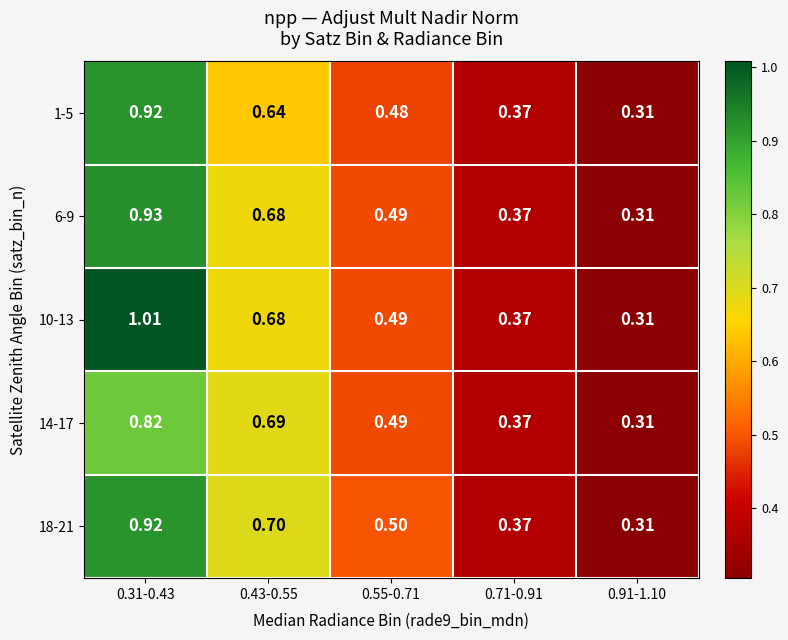

How many data points does each series have?

5